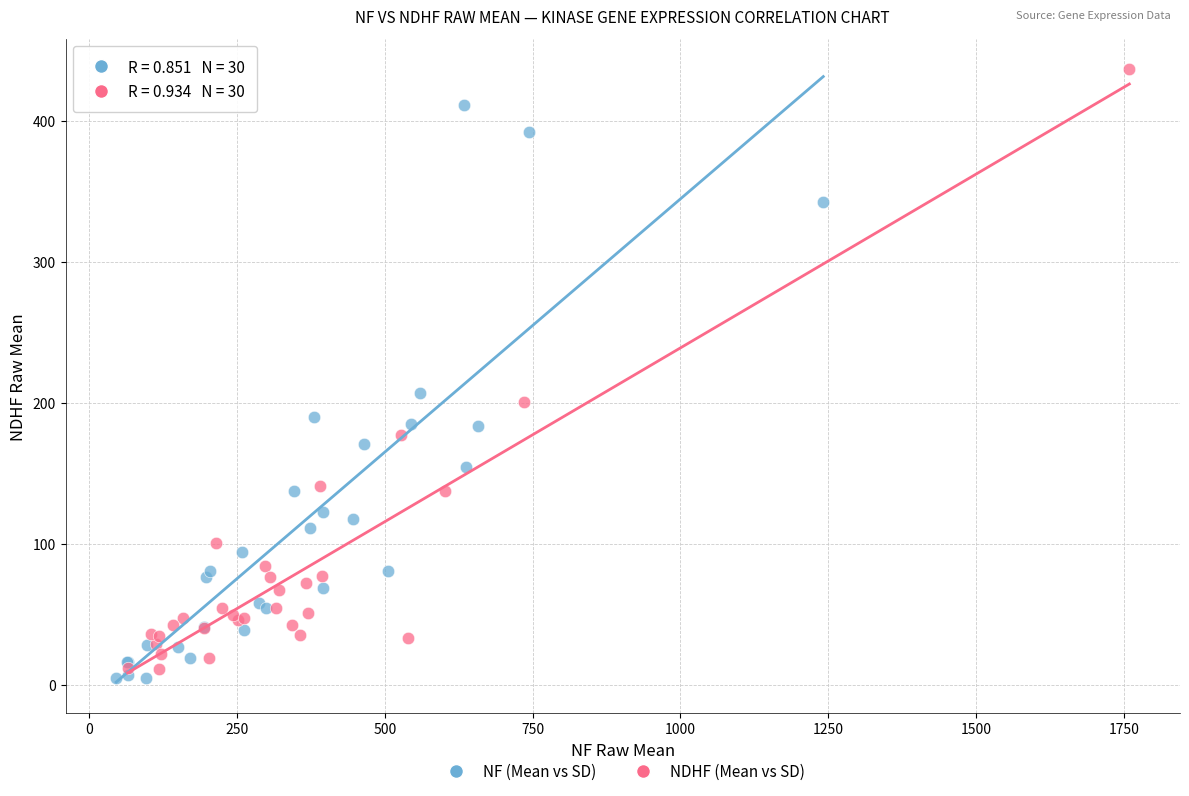

Which series reaches the maximum Y coordinate?

NDHF (Mean vs SD)